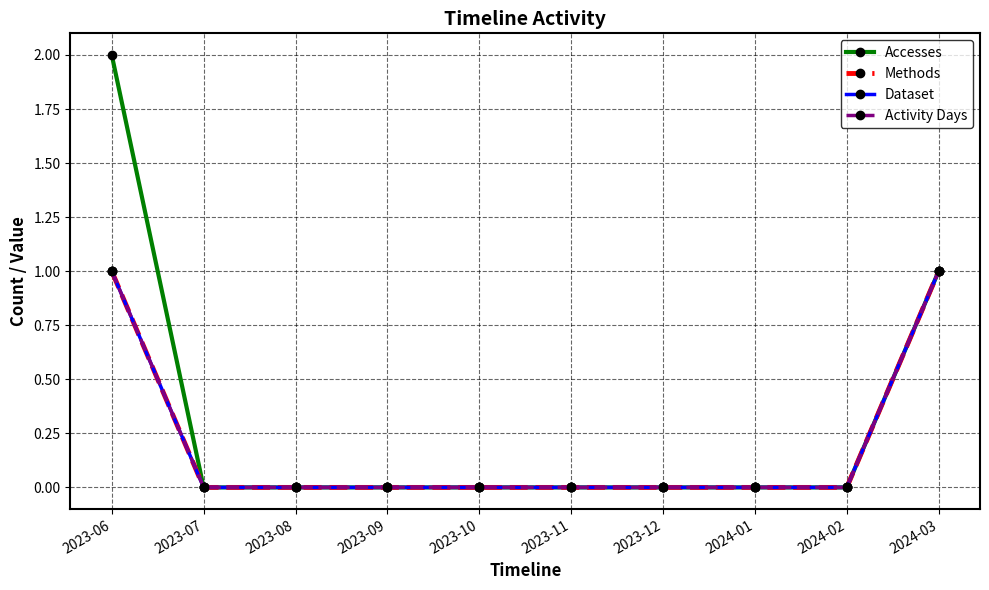

Is this an area chart (filled region under the line)?

No